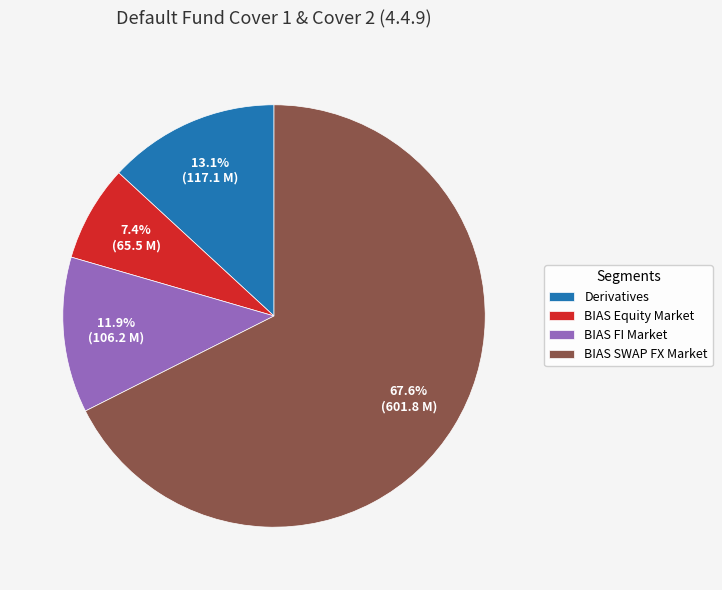

Between BIAS Equity Market and Derivatives, which is larger?

Derivatives